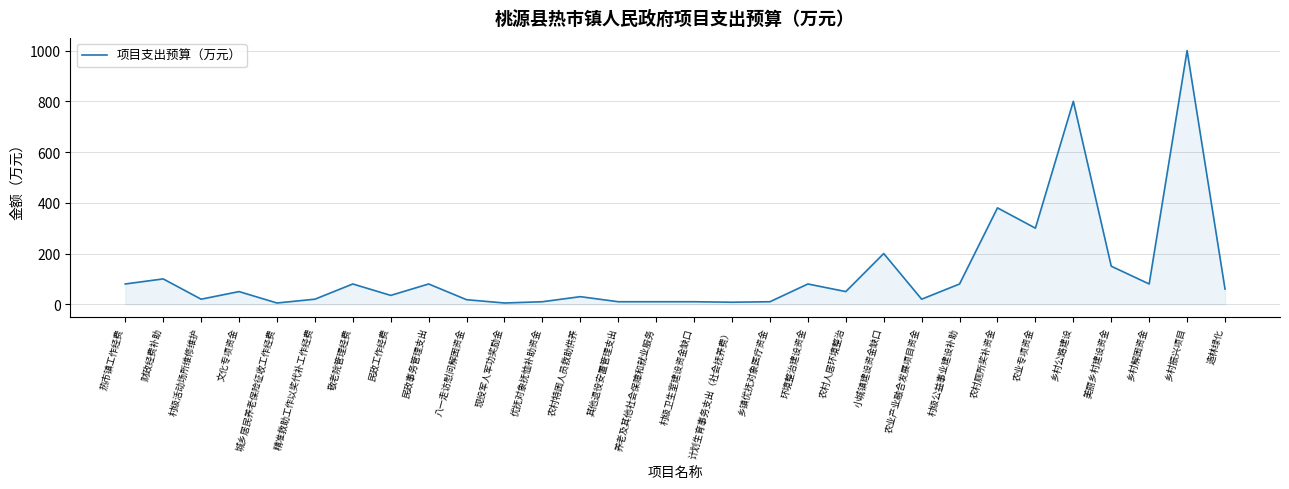

What position from the right is 敬老院管理经费?

24